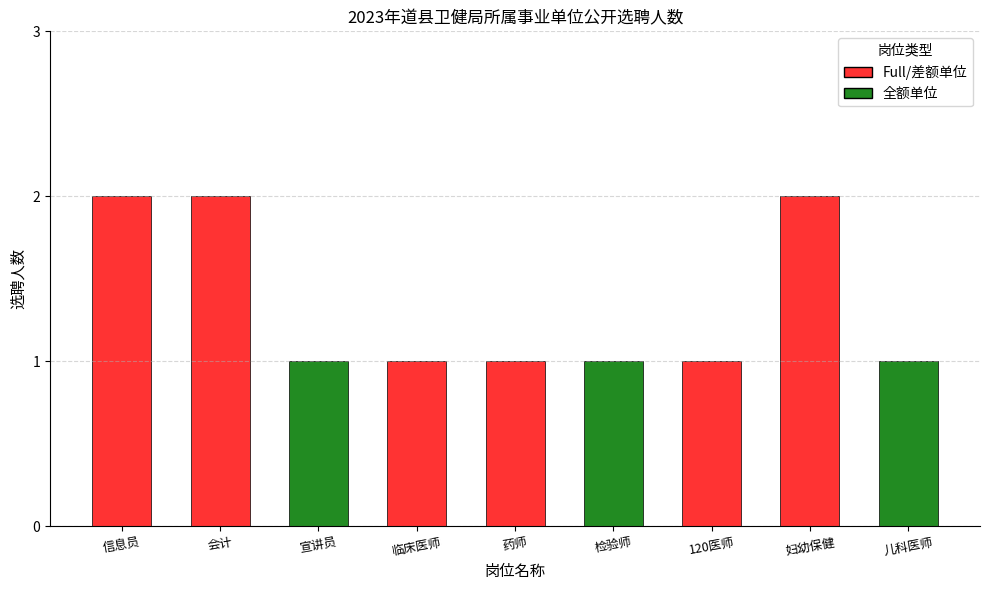

Does the chart contain any negative values?

No